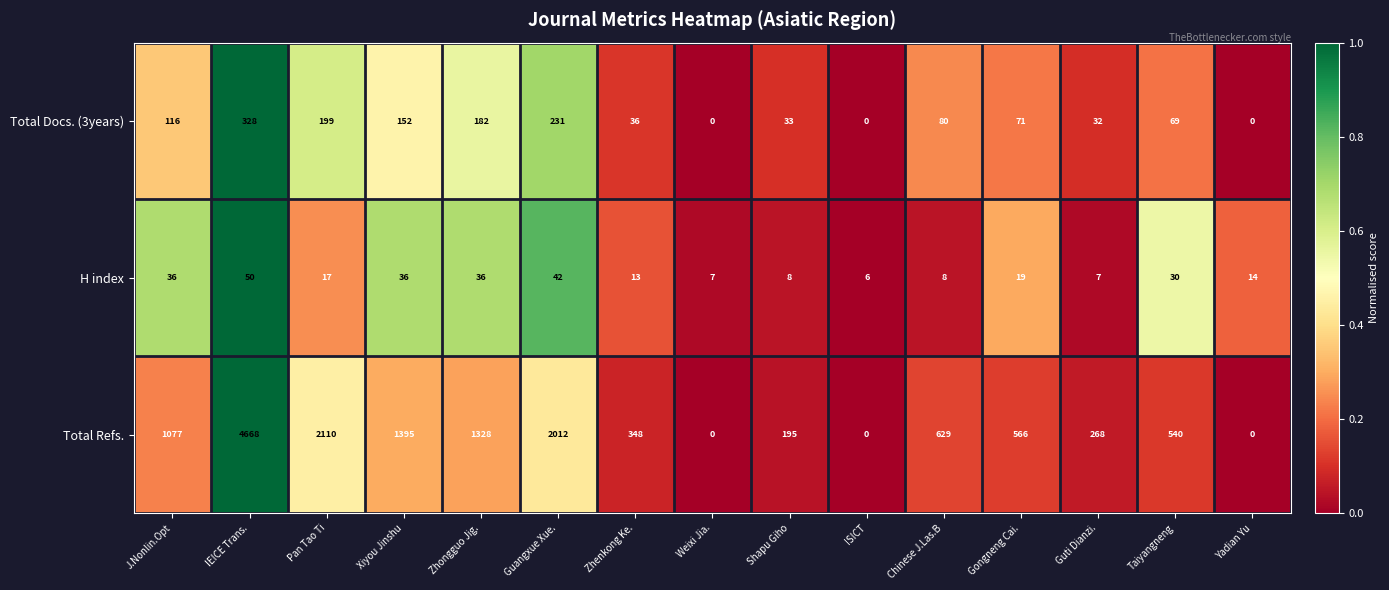

What is the sum of all Total Docs. (3years) values?

1529